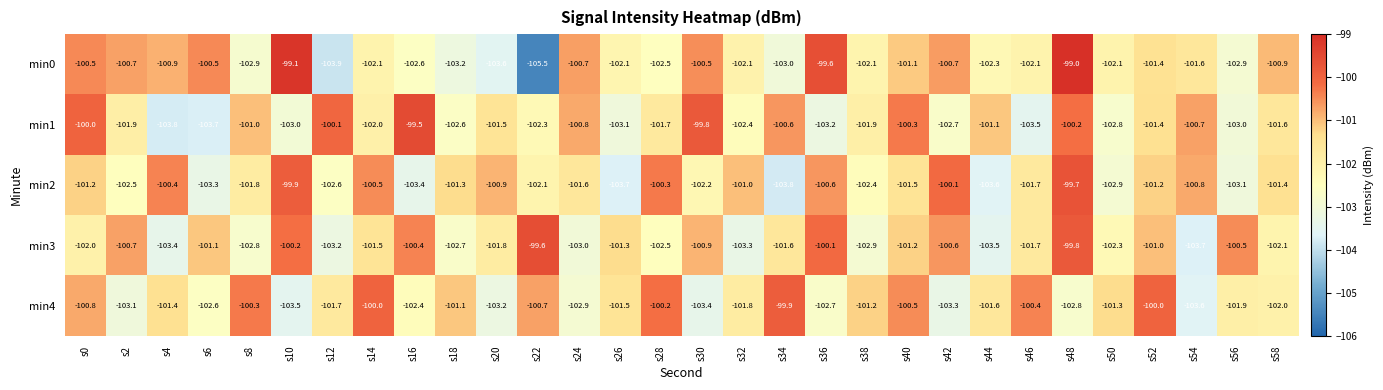

What is the total value across all series at s2?

-508.9